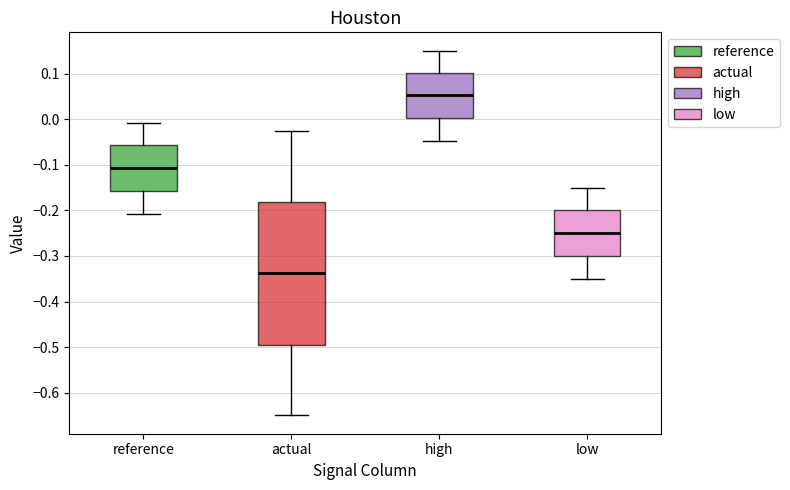

Where is the lower edge of the box for reference on the y-axis? The values are not printed on the chart, so give them approximately, as read against the axis.

-0.16